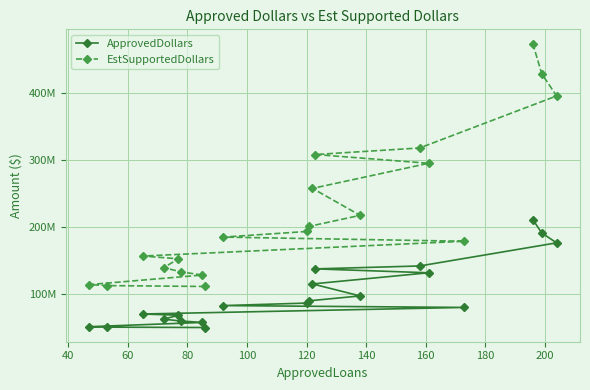

Which series has the largest total across all categories?

EstSupportedDollars